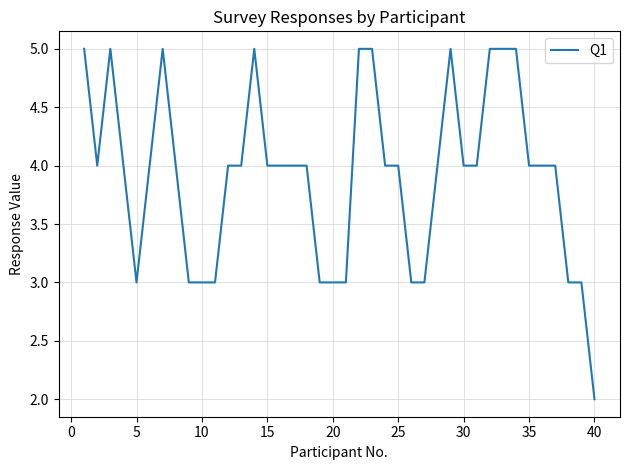

What is the maximum value shown in the chart?

5